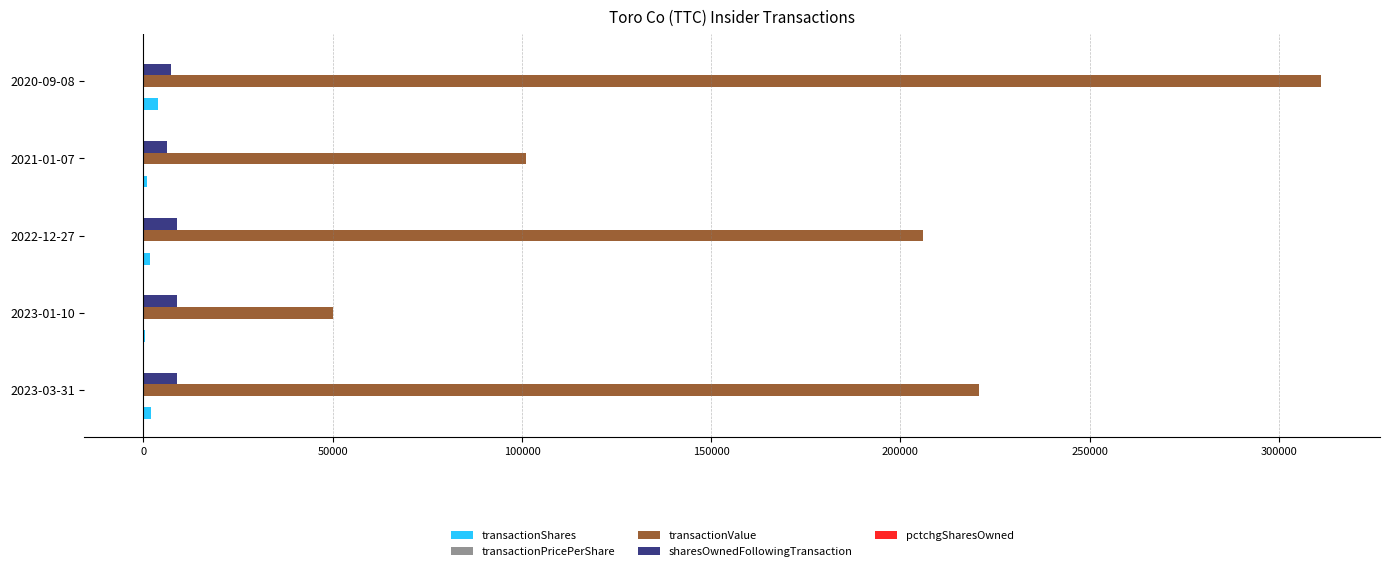

How many data points does each series have?

5